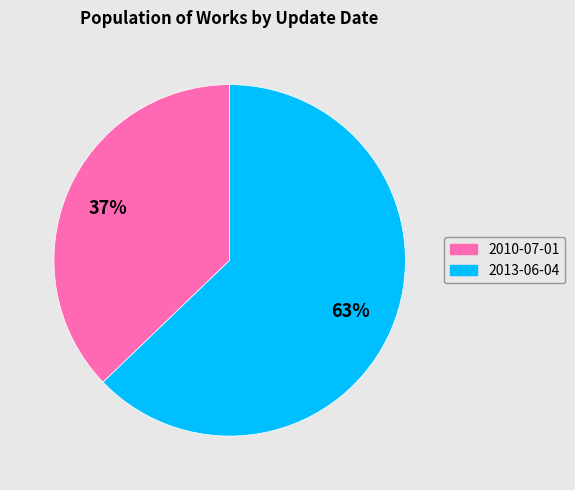

To the nearest percent, what percentage of the pie is 2010-07-01?

37%